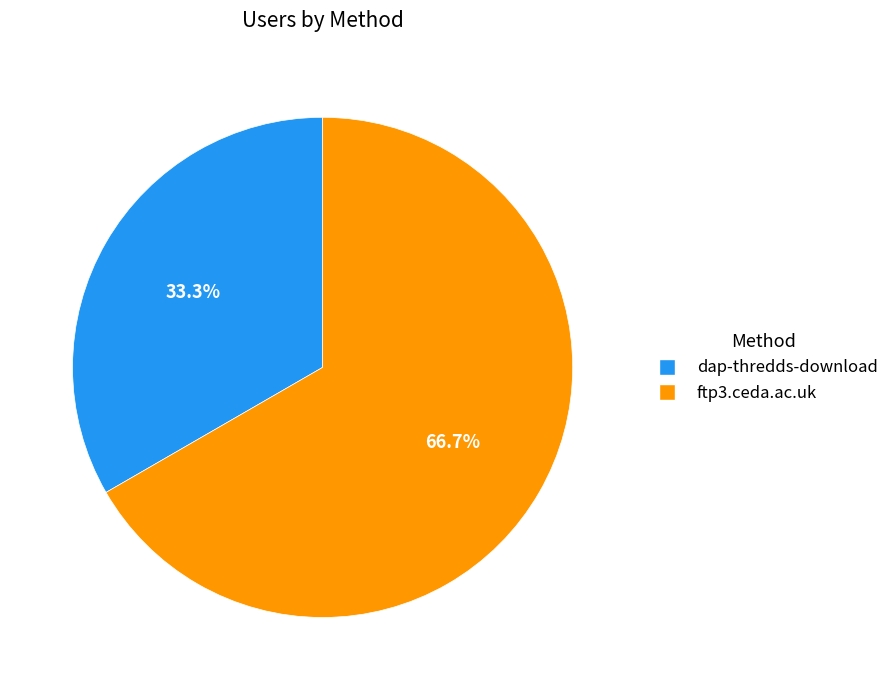

How many slices are in this pie chart?

2